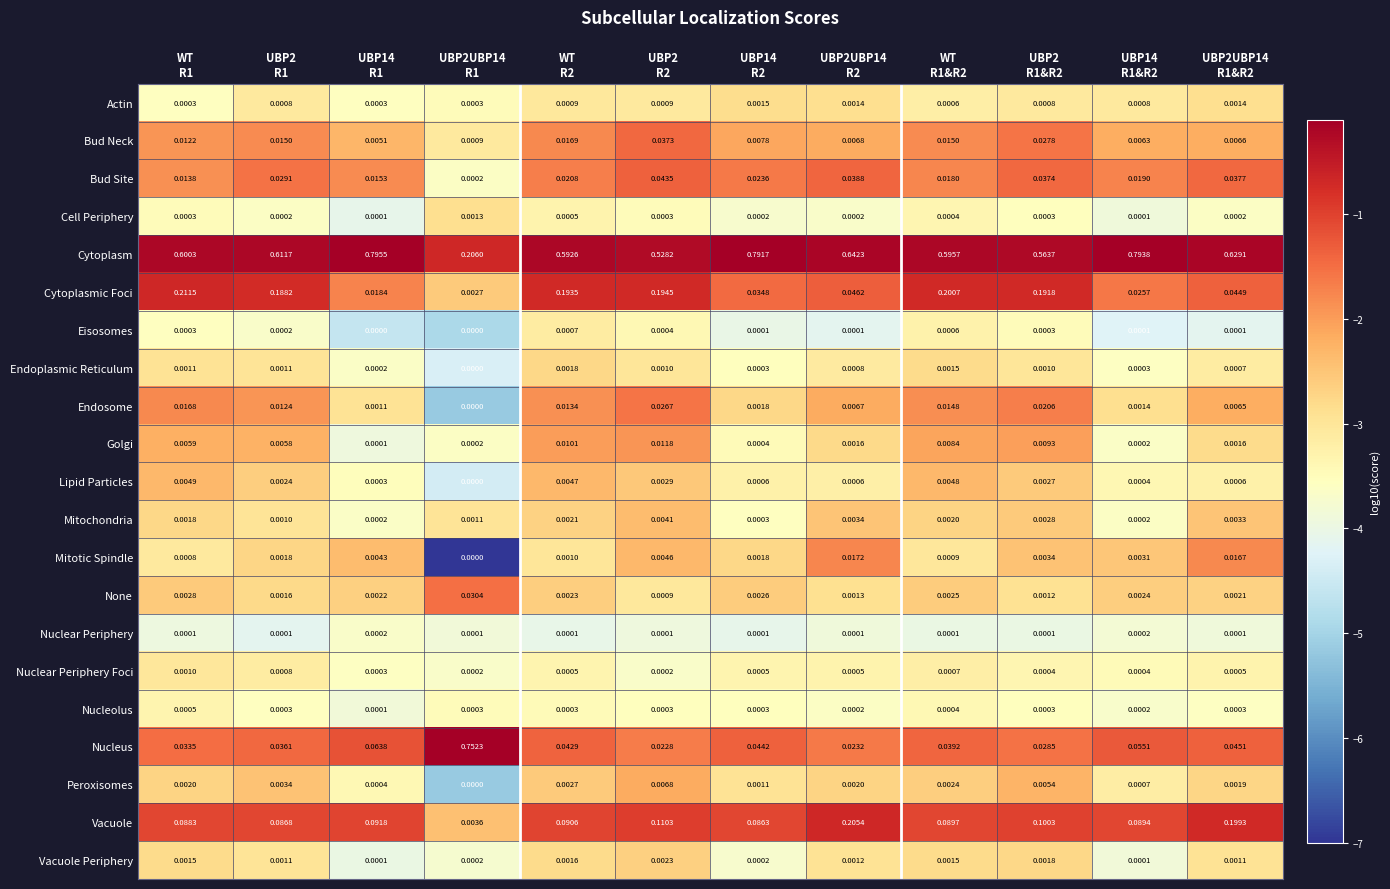

List the series in order of their peak value, lowest first.

Nuclear Periphery, Nucleolus, Eisosomes, Nuclear Periphery Foci, Cell Periphery, Actin, Endoplasmic Reticulum, Vacuole Periphery, Mitochondria, Lipid Particles, Peroxisomes, Golgi, Mitotic Spindle, Endosome, None, Bud Neck, Bud Site, Vacuole, Cytoplasmic Foci, Nucleus, Cytoplasm